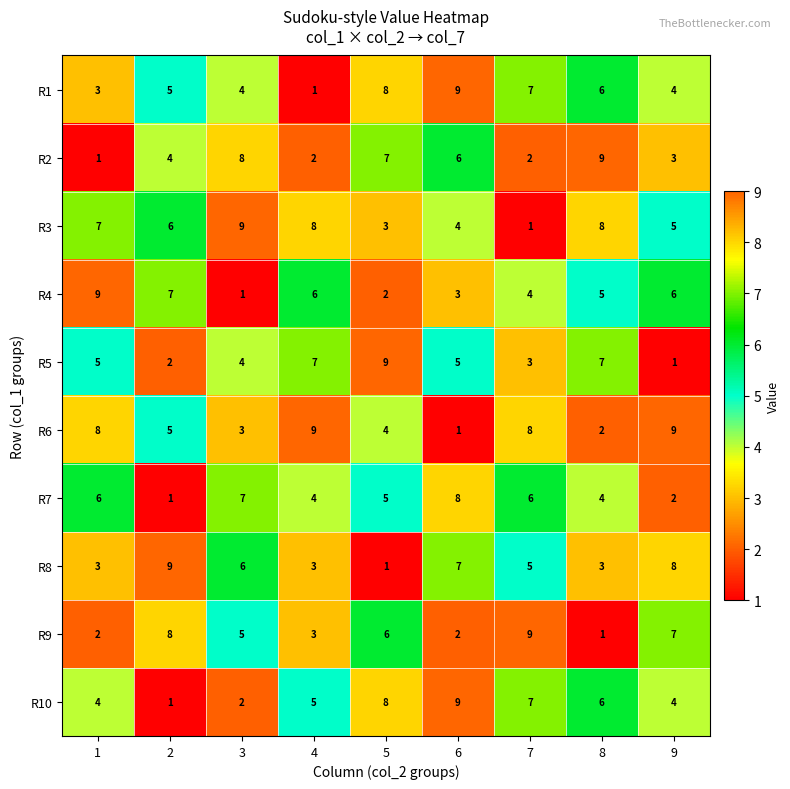

Which series changed the most between 2 and 4?

R8